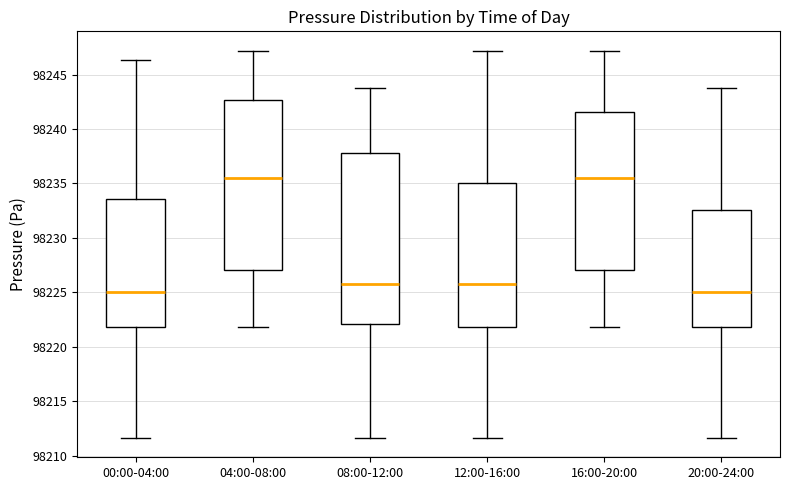

Where does the upper whisker of the box for 00:00-04:00 end on the y-axis? The values are not printed on the chart, so give them approximately, as read against the axis.

98246.5